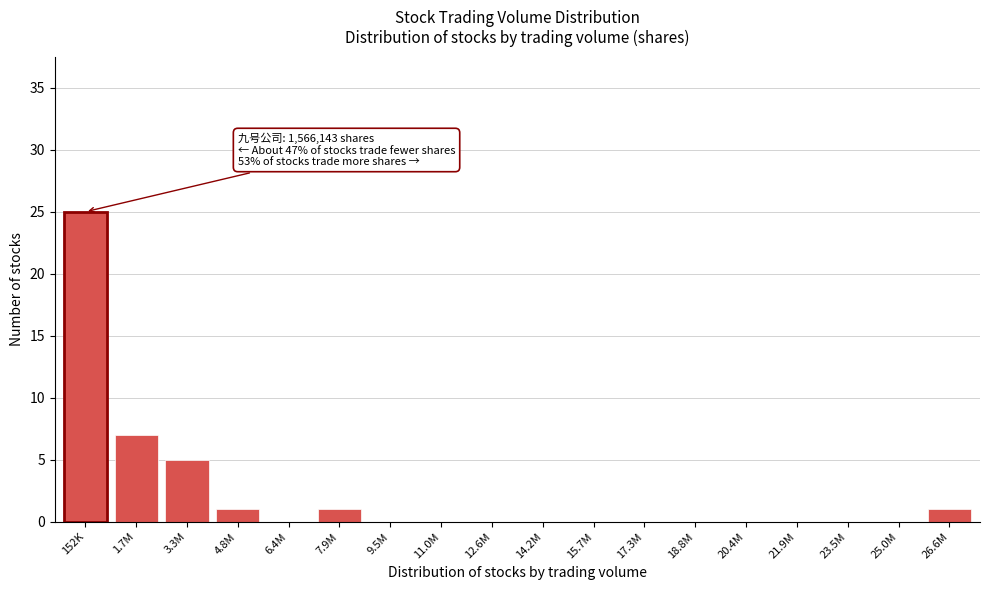

Reading right to left, transcribe all the data shown in this chart.

26.6M=1	25.0M=0	23.5M=0	21.9M=0	20.4M=0	18.8M=0	17.3M=0	15.7M=0	14.2M=0	12.6M=0	11.0M=0	9.5M=0	7.9M=1	6.4M=0	4.8M=1	3.3M=5	1.7M=7	152K=25